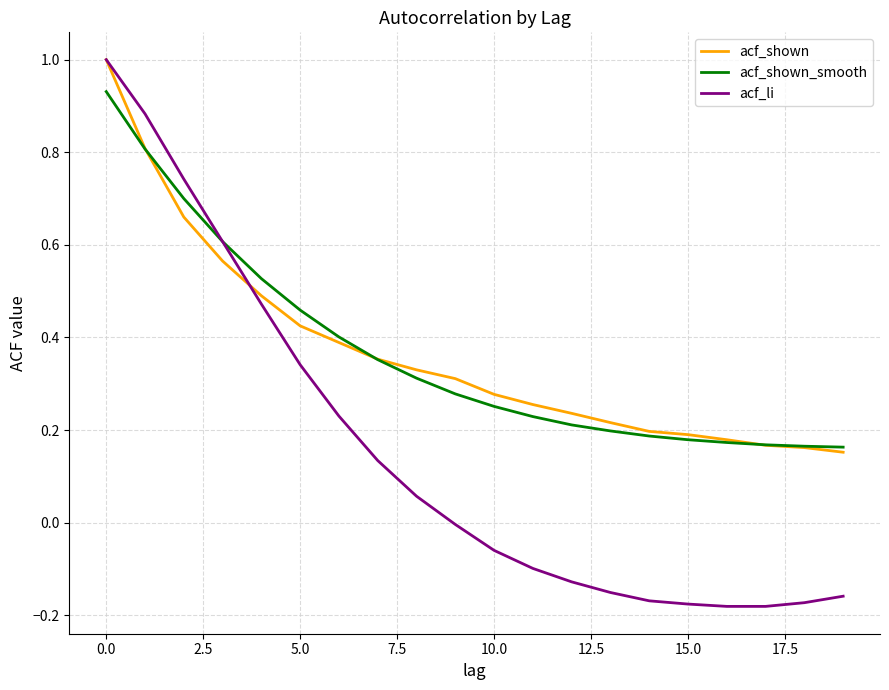

What is the maximum value shown in the chart?

1.0